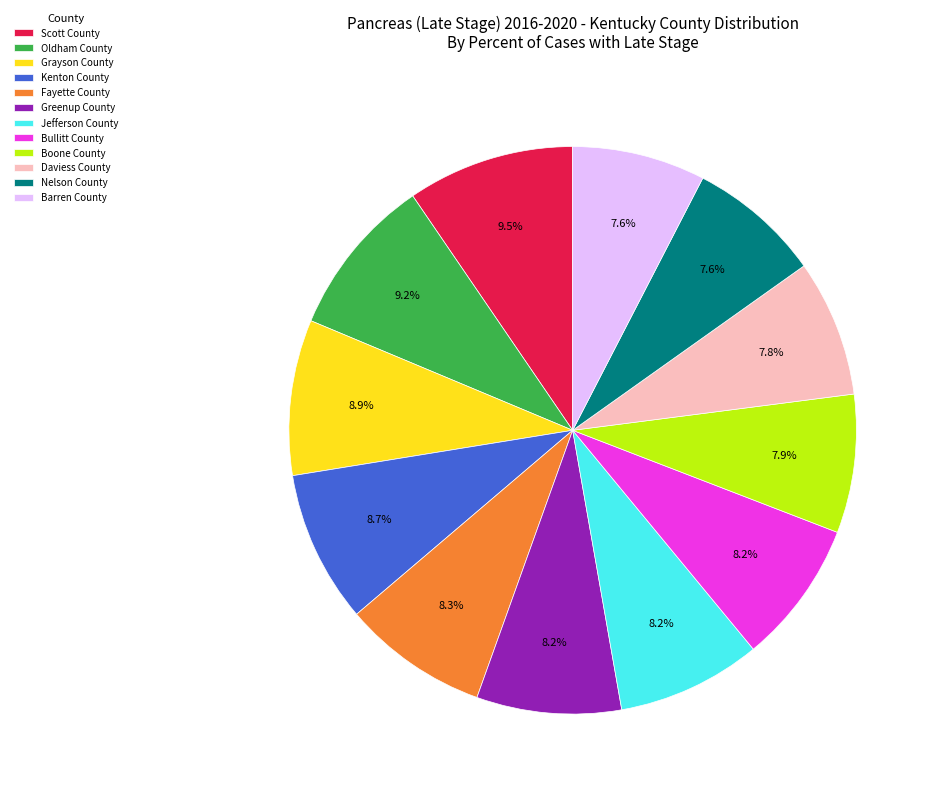

To the nearest percent, what portion does Oldham County represent?

9%